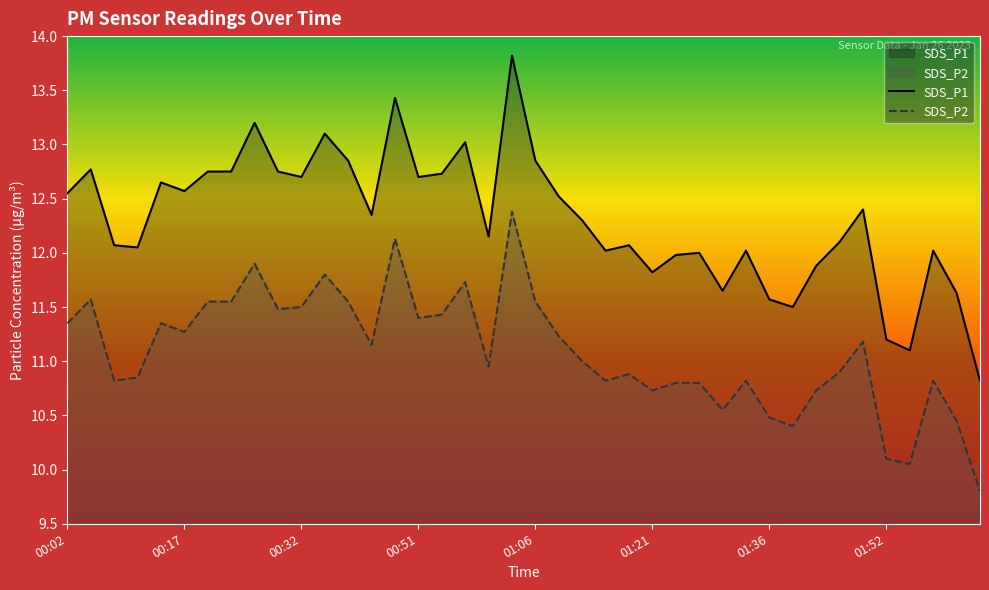

The SDS_P1 series shows 11.2 at 01:52. True or false?

True